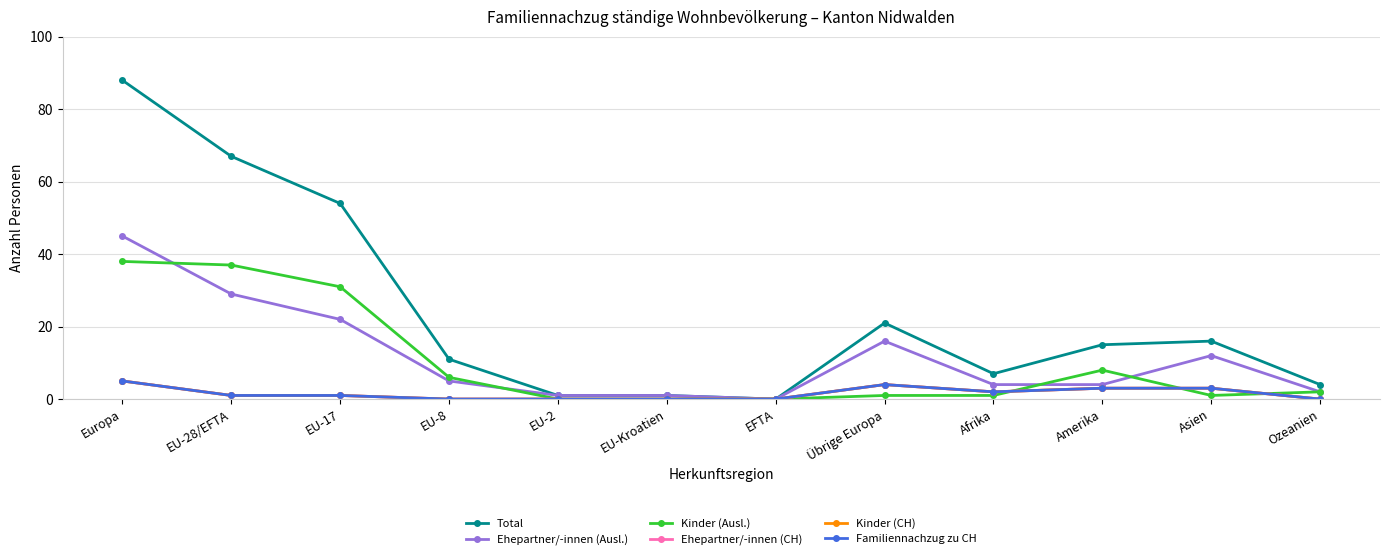

Does the chart display data point markers on the line(s)?

Yes